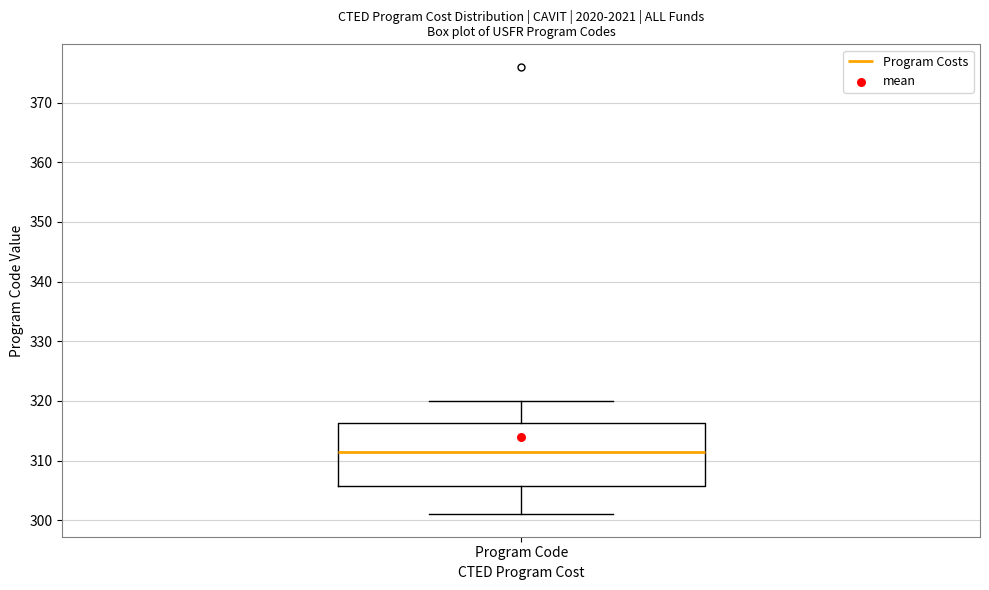

Transcribe this box plot: give where the median line is, the range the box spans, and where the two whiskers end, as read against the y-axis. The values are not printed on the chart, so give them approximately, as read against the axis.

median 312, box 306 to 316, whiskers 301 to 320